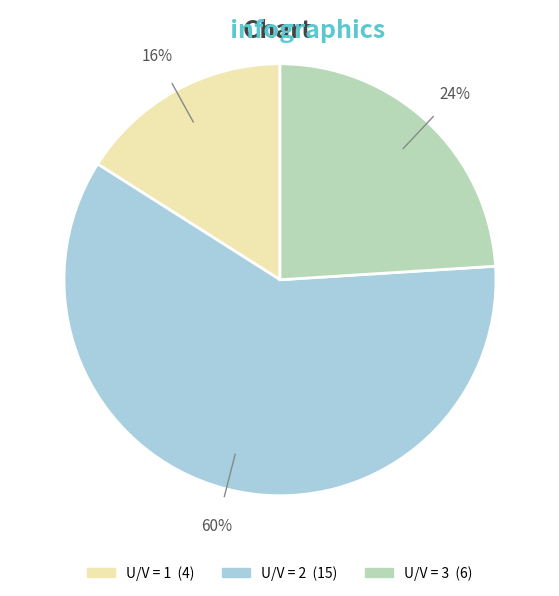

Is there any slice that represents more than half of the pie?

Yes